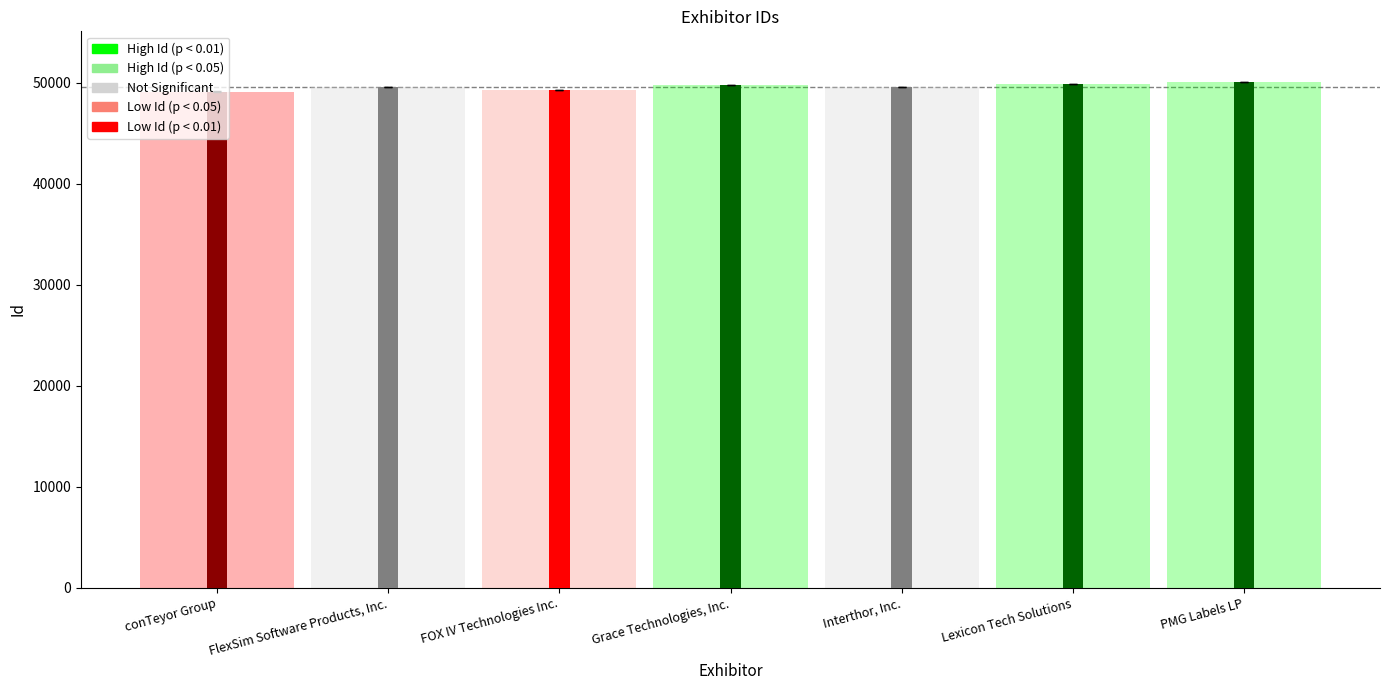

How many data points are less than 49578?

3